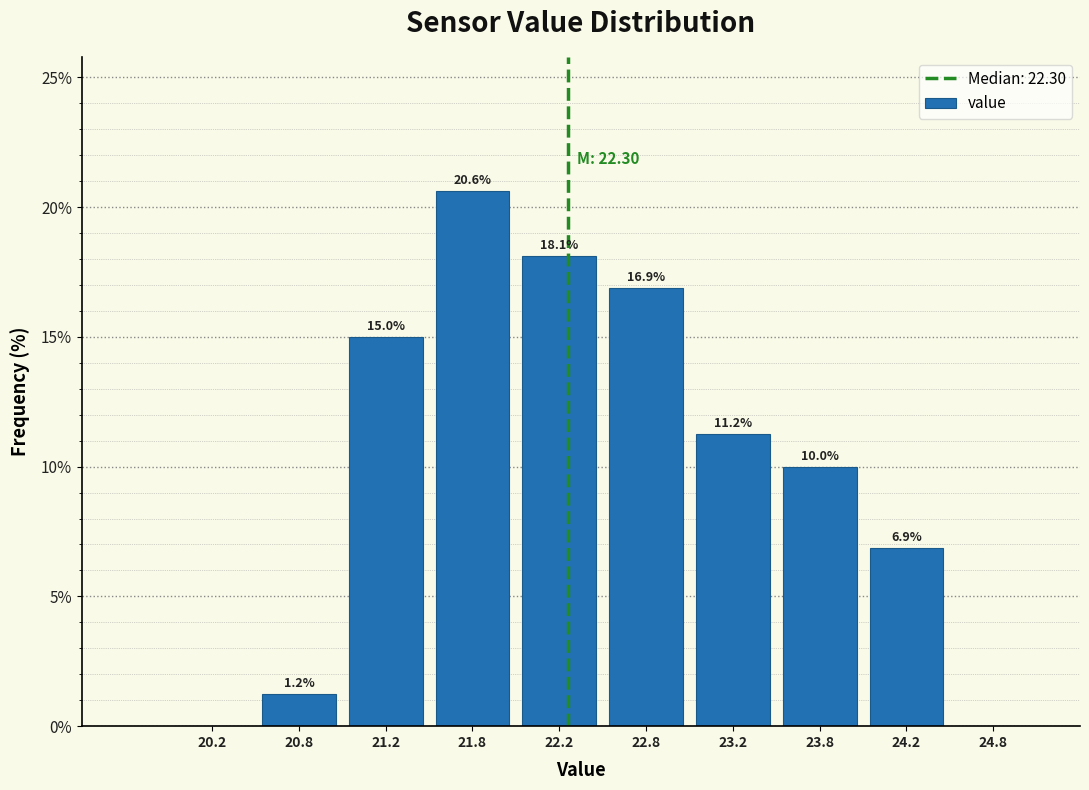

Which range on the x-axis has the tallest bar?

21.5 to 22.0